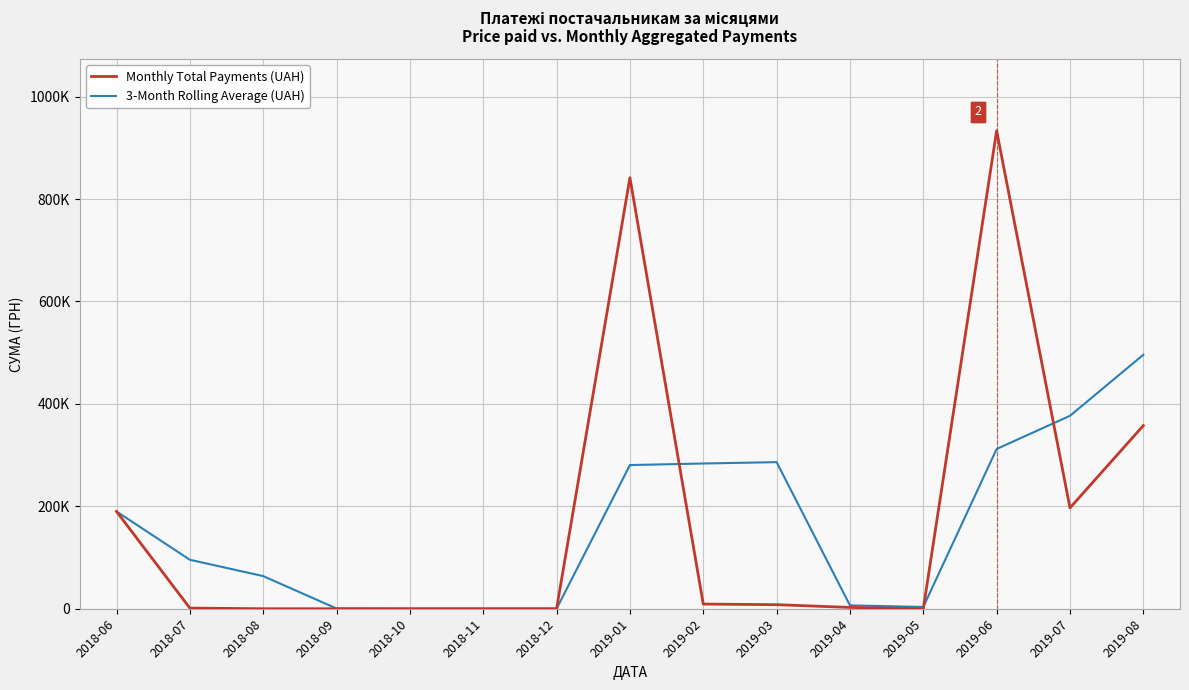

What is the average value of the 3-Month Rolling Average (UAH) series?

159647.0